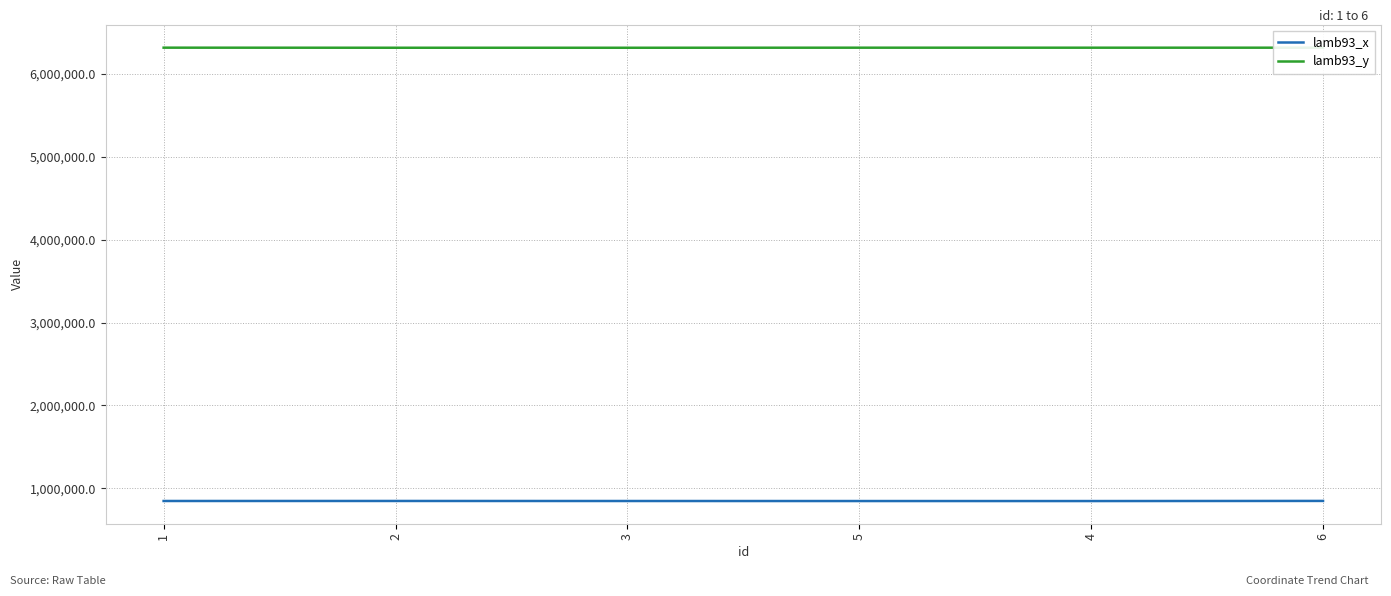

Count the number of data series in this chart.

2